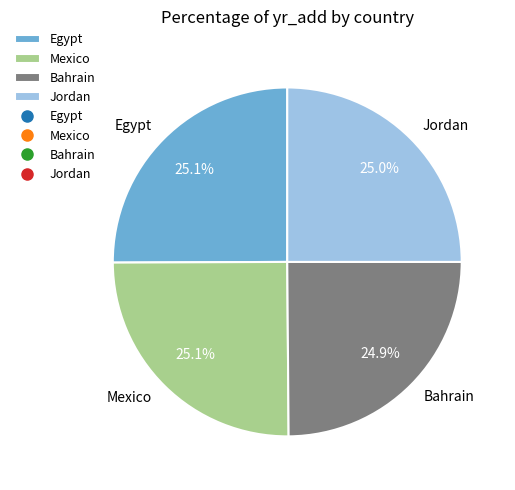

To the nearest percent, what is the average slice percentage?

25%